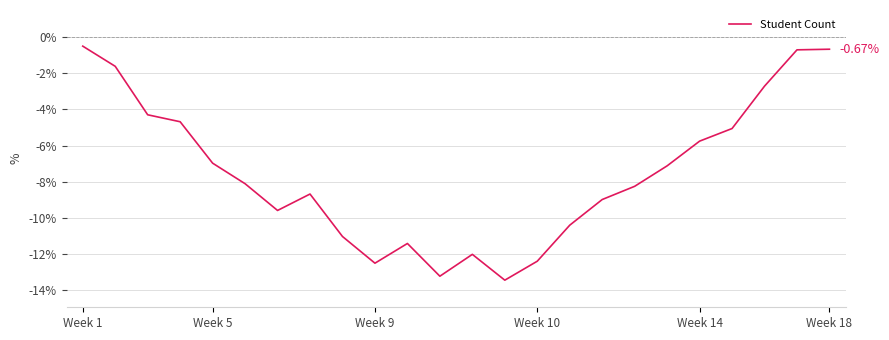

What is the difference between the maximum and minimum values?

12.9